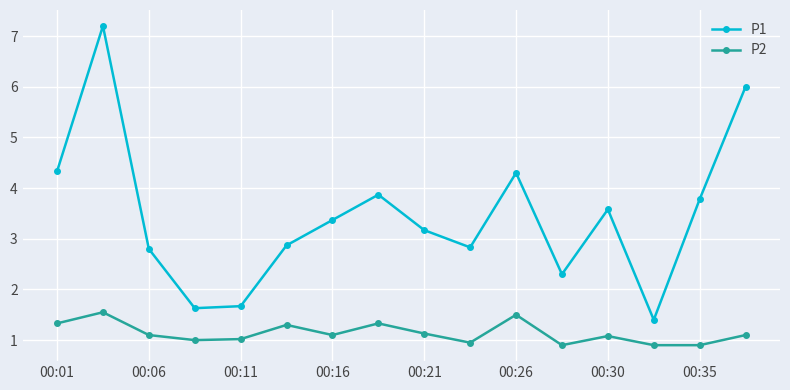

True or false: P2 and P1 intersect in this chart.

False